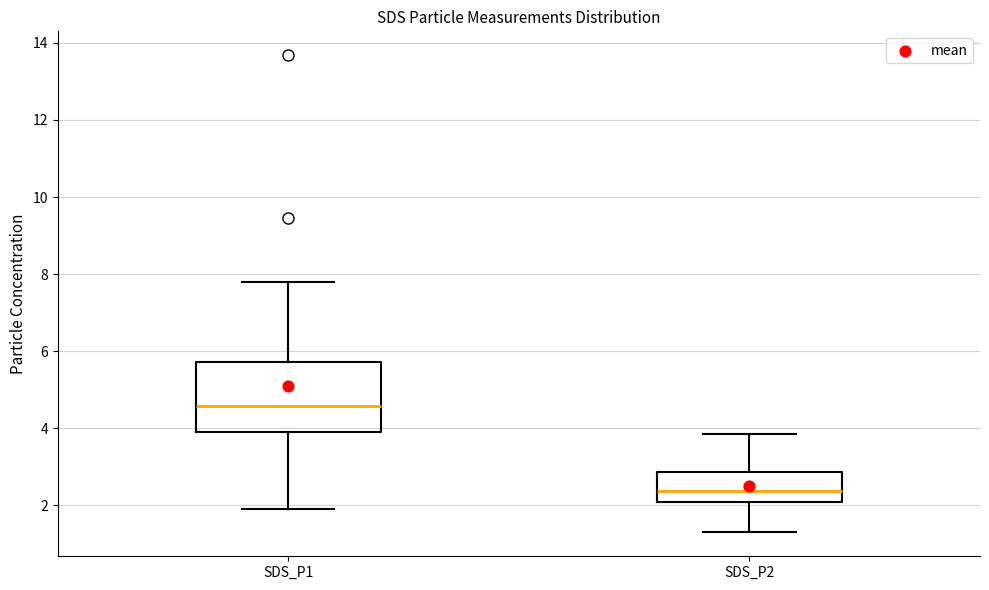

Reading left to right, transcribe this box plot: for each box, give where its median line is, the range the box spans, and where its two whiskers end, as read against the y-axis. The values are not printed on the chart, so give them approximately, as read against the axis.

SDS_P1: median 4.6, box 4.0 to 5.8, whiskers 2.0 to 7.8
SDS_P2: median 2.4, box 2.2 to 2.8, whiskers 1.4 to 3.8